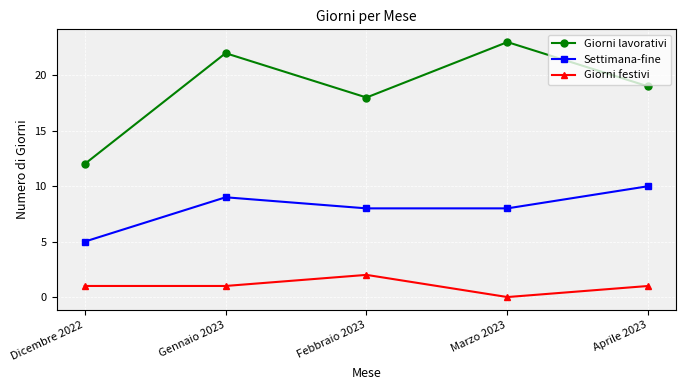

Rank the series by their average value, from highest to lowest.

Giorni lavorativi, Settimana-fine, Giorni festivi